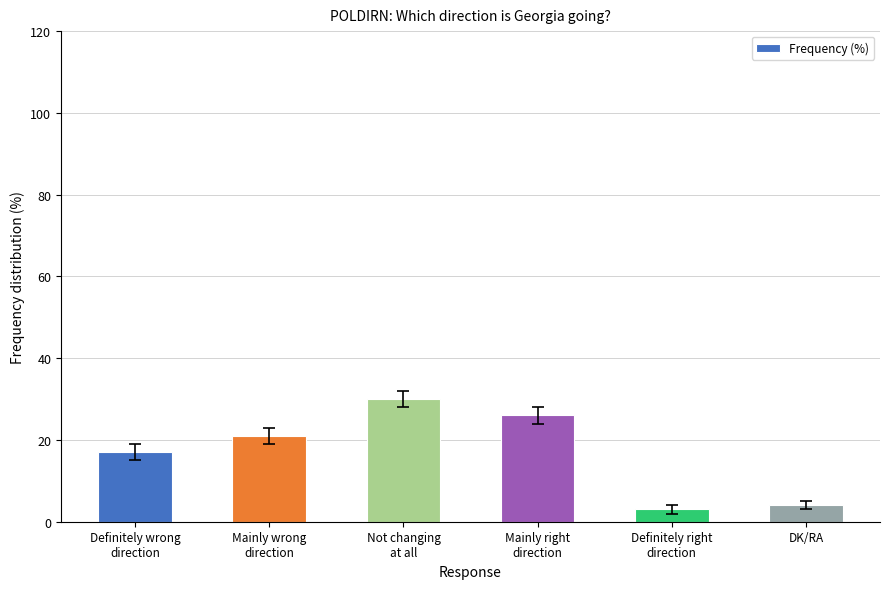

What is the difference between the second highest and minimum values?

23